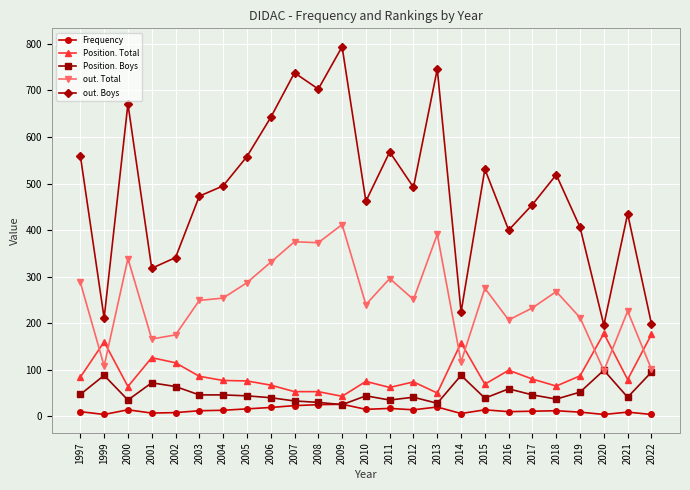

At which category does Position. Total reach its first local peak?

1999